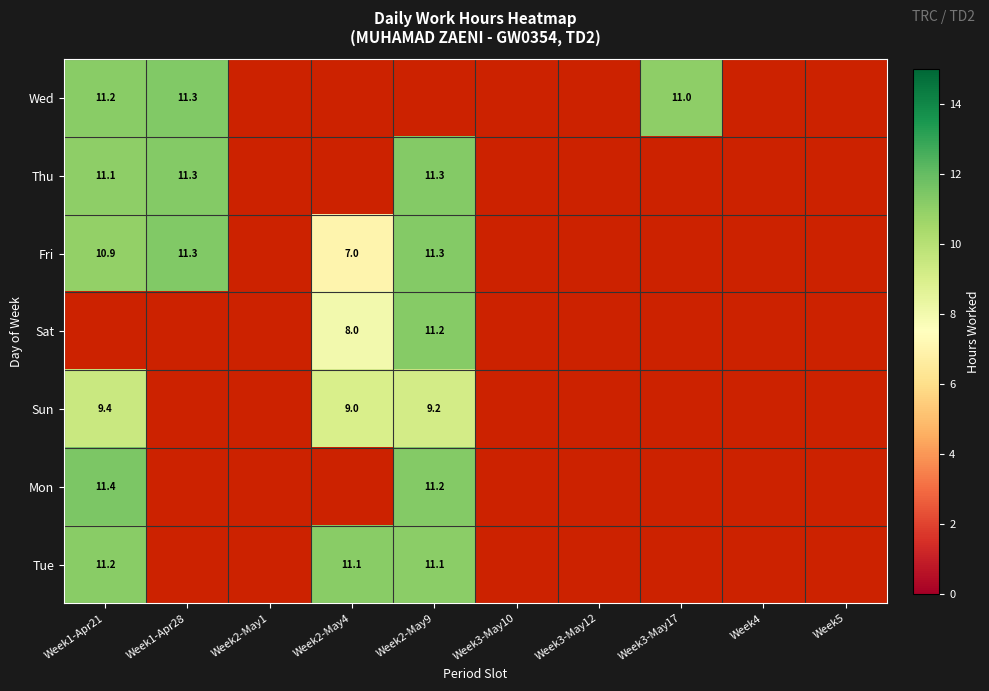

Is the value of Sun at Week3-May17 greater than the value of Wed at Week5?

No